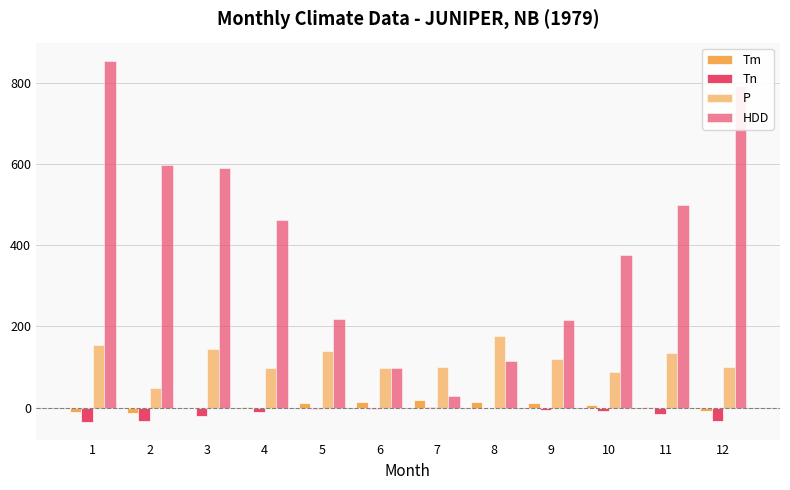

Is the value of Tm at 7 greater than the value of HDD at 5?

No